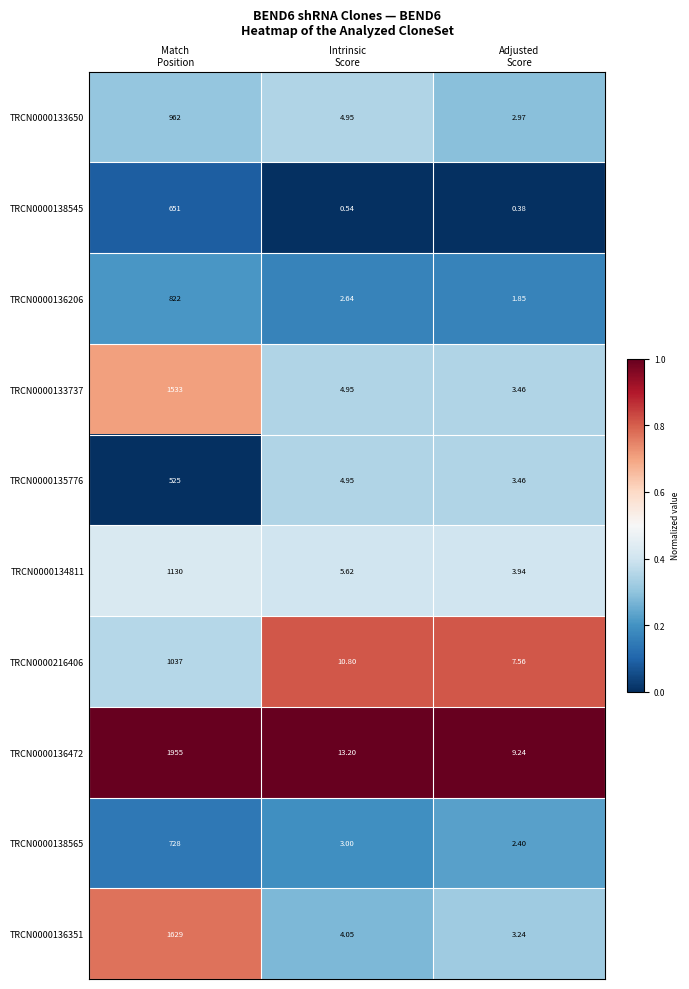

Rank the series by their maximum value, from lowest to highest.

TRCN0000135776, TRCN0000138545, TRCN0000138565, TRCN0000136206, TRCN0000133650, TRCN0000216406, TRCN0000134811, TRCN0000133737, TRCN0000136351, TRCN0000136472